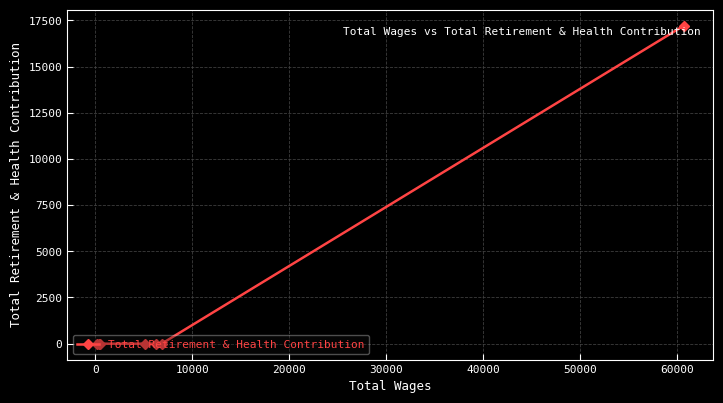

Reading left to right, what are all the values shown in this chart?

0	0	0	0	0	0	17218